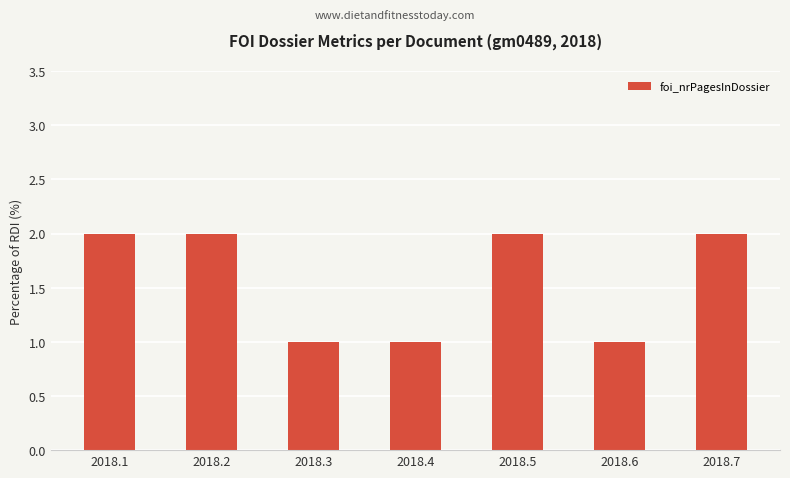

What is the difference between the maximum and second lowest values?

1